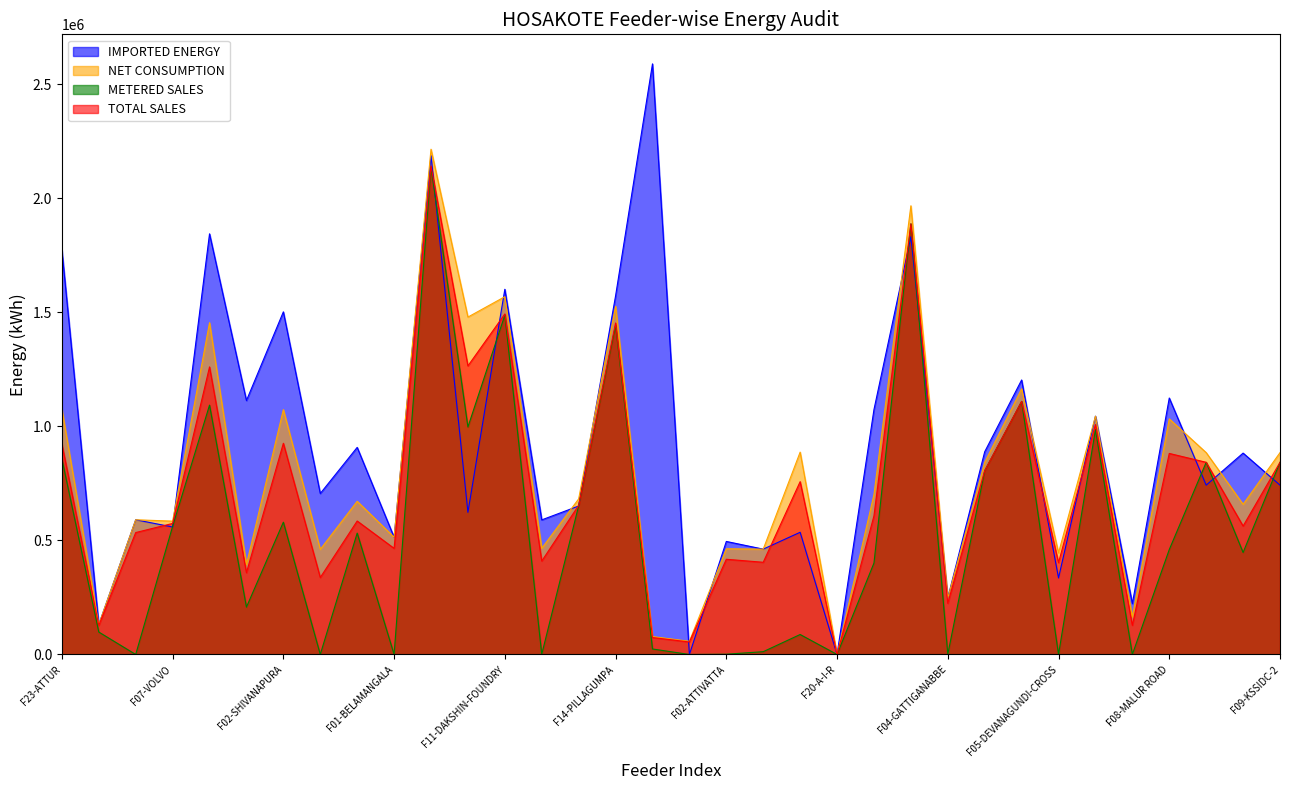

Where does the METERED SALES series first go above 459903?

F23-ATTUR